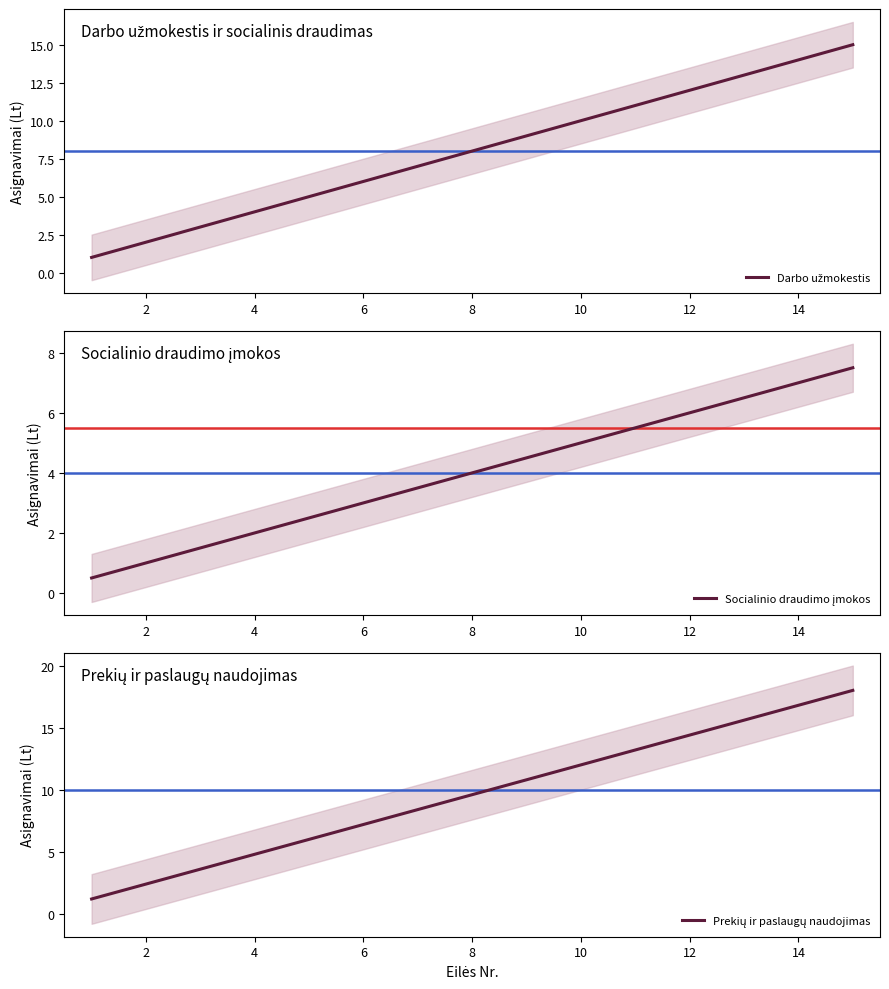

Between 10 and 12, which series saw the biggest shift?

Prekių ir paslaugų naudojimas